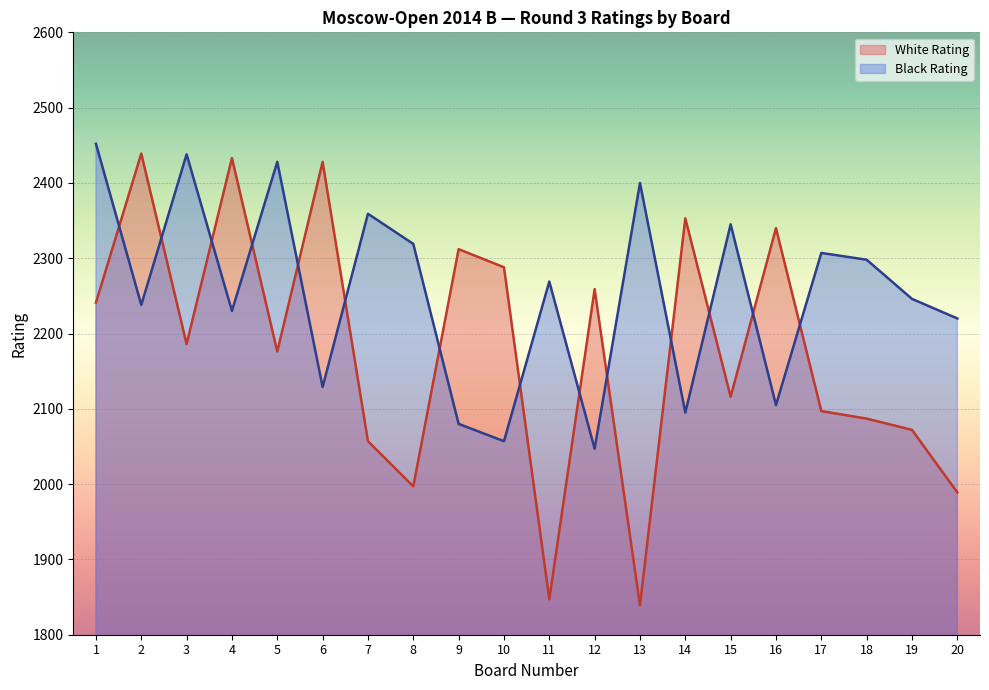

Which series has the widest spread of values?

White Rating